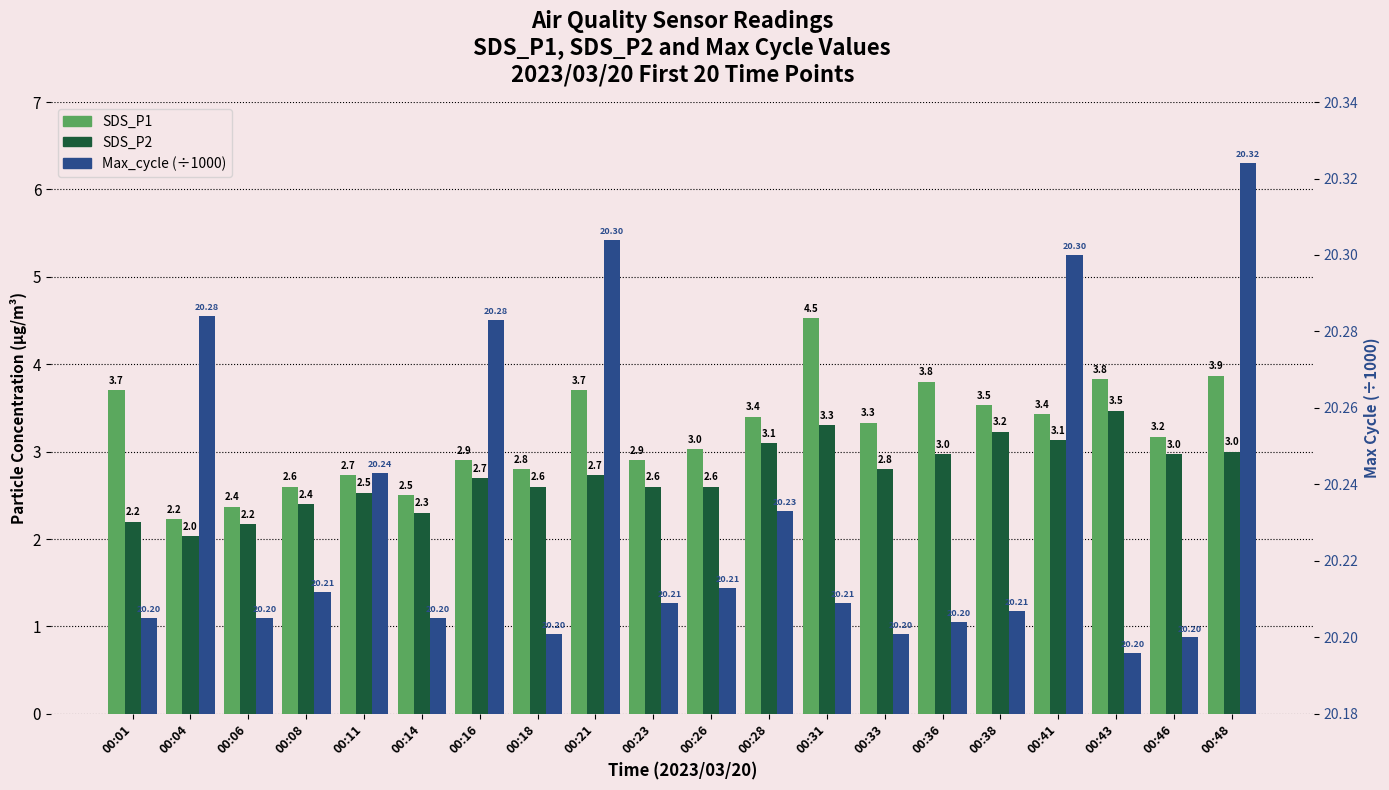

Reading left to right, list all the values displayed in this chart.

SDS_P1: 00:01=3.7	00:04=2.2	00:06=2.4	00:08=2.6	00:11=2.7	00:14=2.5	00:16=2.9	00:18=2.8	00:21=3.7	00:23=2.9	00:26=3.0	00:28=3.4	00:31=4.5	00:33=3.3	00:36=3.8	00:38=3.5	00:41=3.4	00:43=3.8	00:46=3.2	00:48=3.9
SDS_P2: 00:01=2.2	00:04=2.0	00:06=2.2	00:08=2.4	00:11=2.5	00:14=2.3	00:16=2.7	00:18=2.6	00:21=2.7	00:23=2.6	00:26=2.6	00:28=3.1	00:31=3.3	00:33=2.8	00:36=3.0	00:38=3.2	00:41=3.1	00:43=3.5	00:46=3.0	00:48=3.0
Max_cycle (÷1000): 00:01=20.2	00:04=20.3	00:06=20.2	00:08=20.2	00:11=20.2	00:14=20.2	00:16=20.3	00:18=20.2	00:21=20.3	00:23=20.2	00:26=20.2	00:28=20.2	00:31=20.2	00:33=20.2	00:36=20.2	00:38=20.2	00:41=20.3	00:43=20.2	00:46=20.2	00:48=20.3